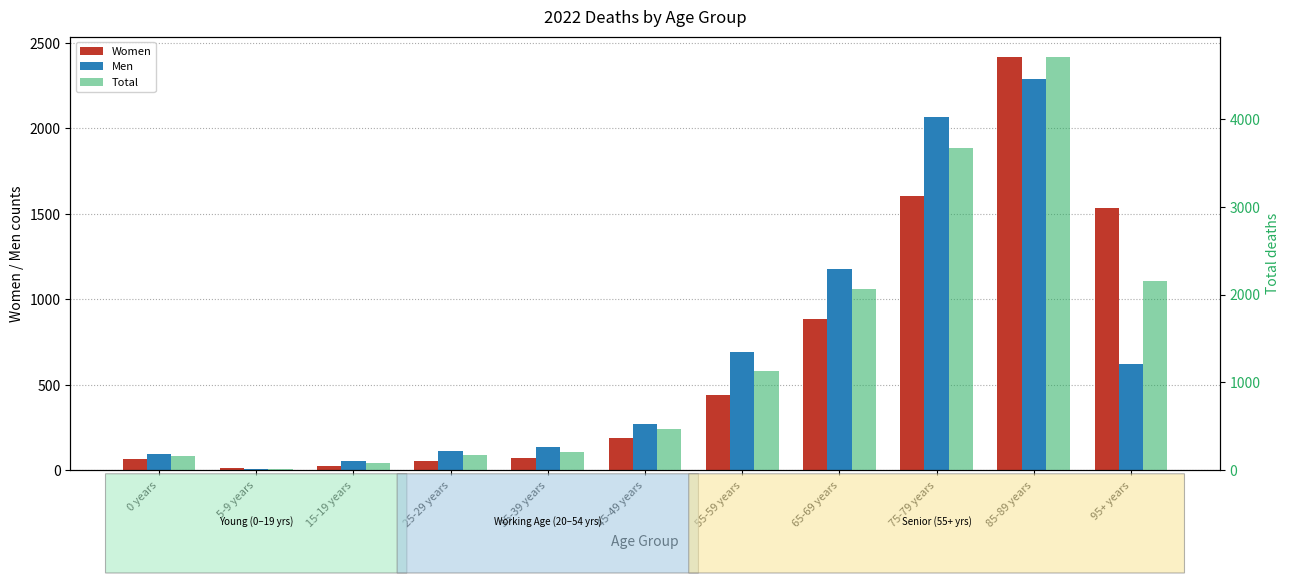

How many bars are there in each group?

3